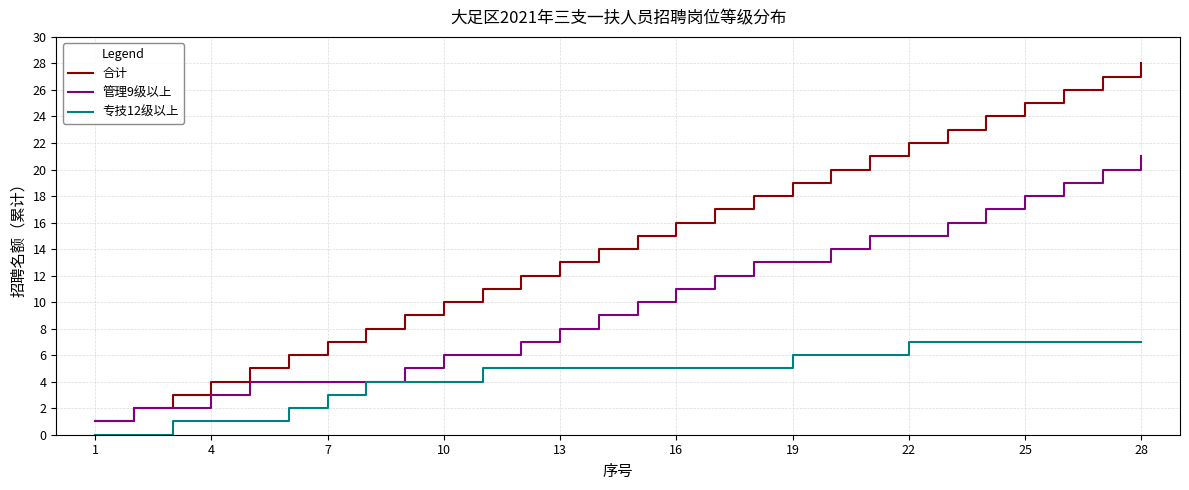

What is the greatest value displayed?

28